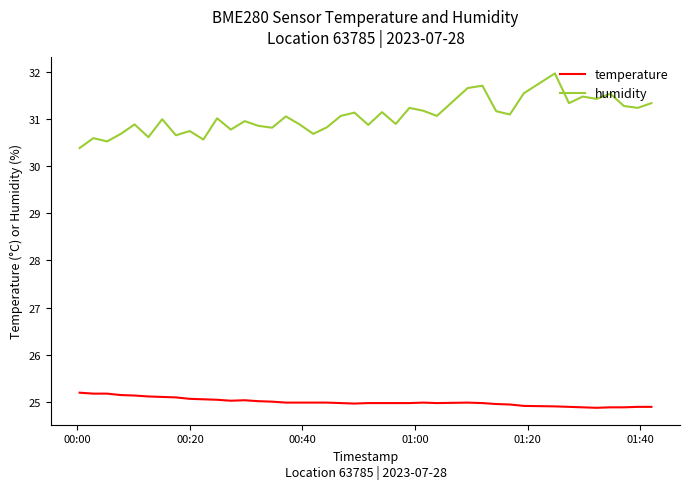

List the series in order of their peak value, highest first.

humidity, temperature